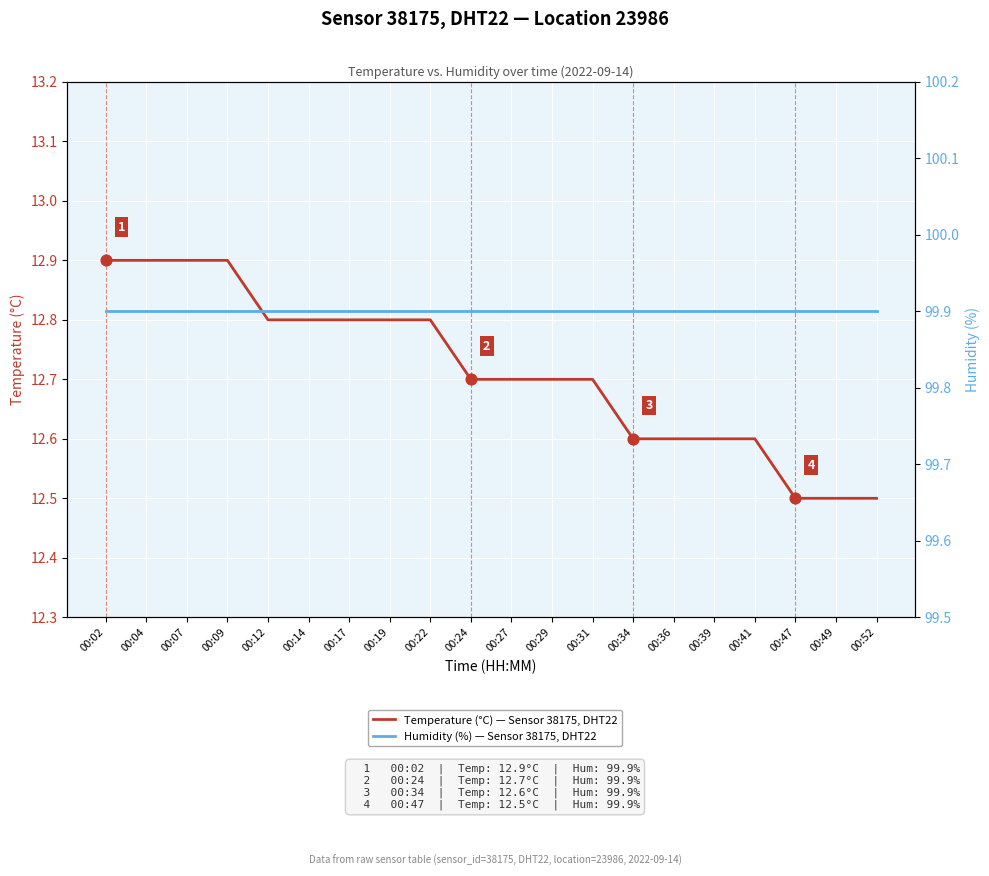

At how many categories does at least one series exceed 27?

20